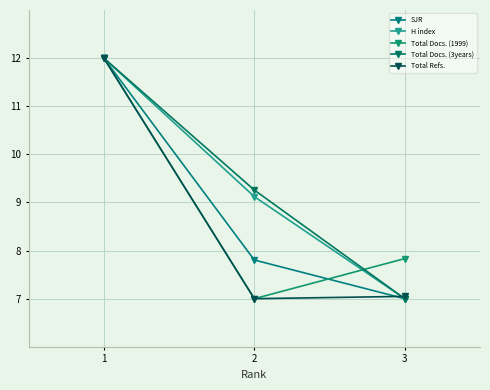

At how many categories does at least one series exceed 10?

1